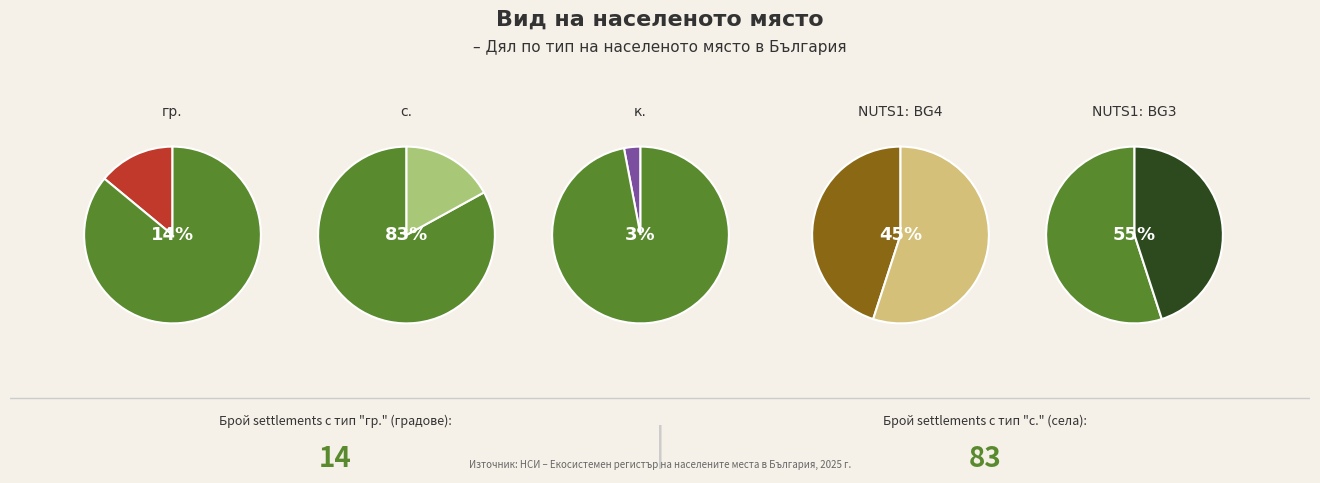

How many segments does this pie chart have?

10